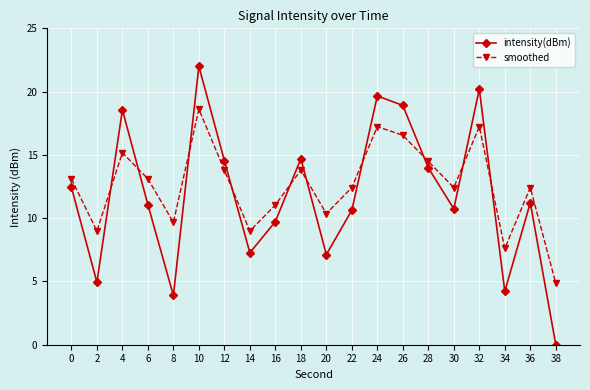

The value of intensity(dBm) at 16 is 9.7. True or false?

True